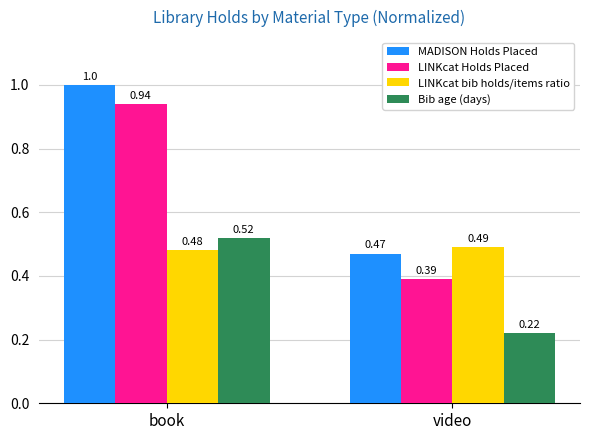

True or false: LINKcat Holds Placed has a value of 0.2 at video.

False